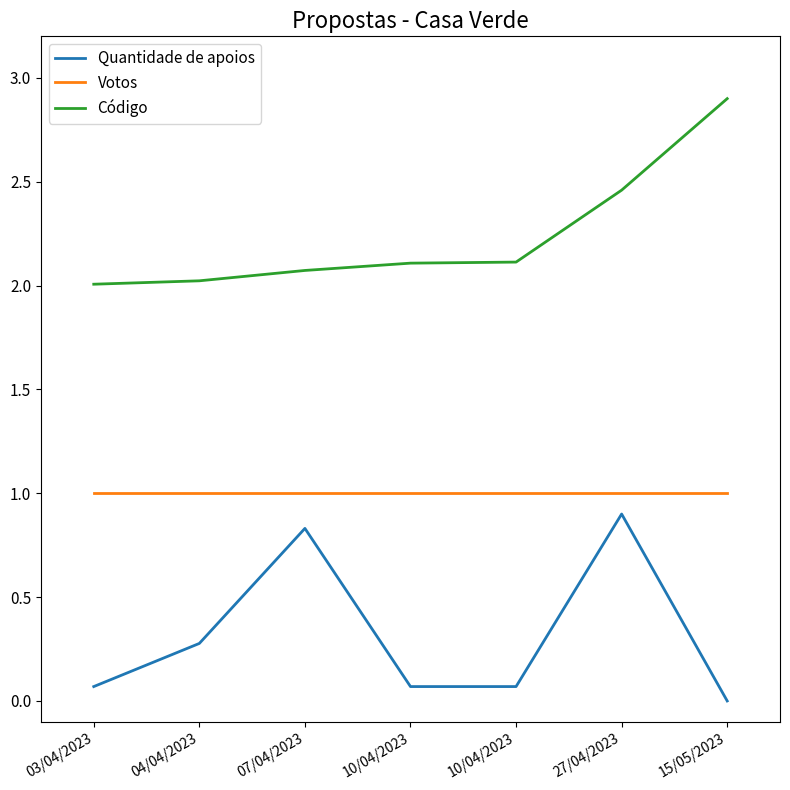

Between 27/04/2023 and 15/05/2023, which series saw the biggest shift?

Quantidade de apoios